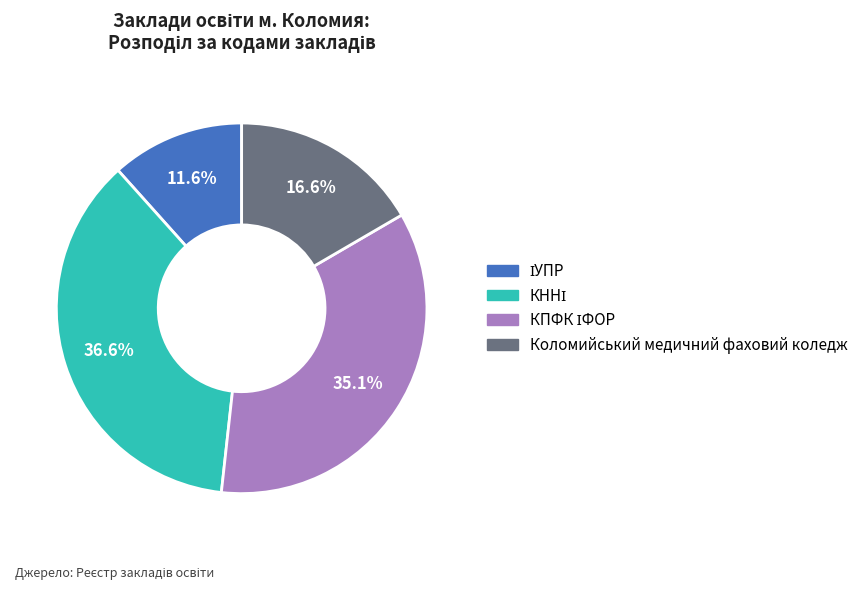

What percentage is NOT represented by Коломийський медичний фаховий коледж?

83.4%